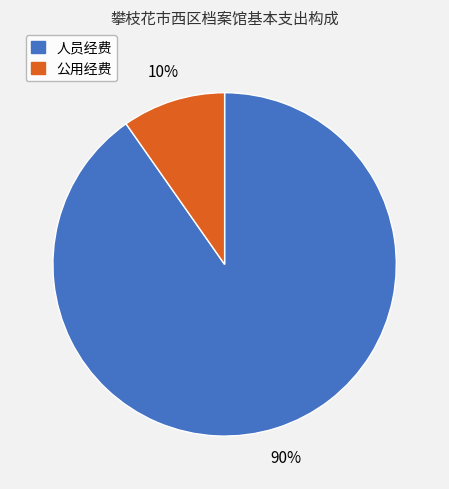

To the nearest percent, what is the average slice percentage?

50%